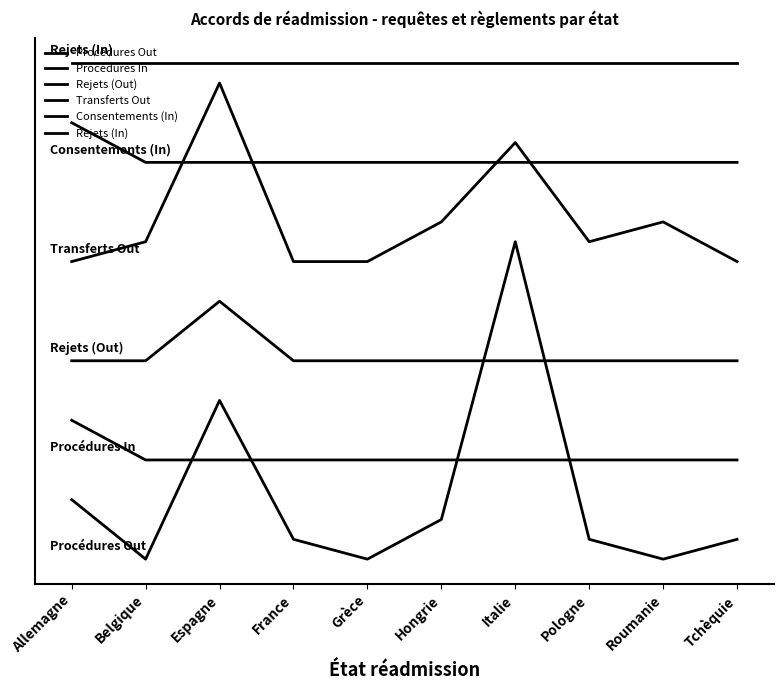

What is the difference between the highest and lowest values at Roumanie?

25